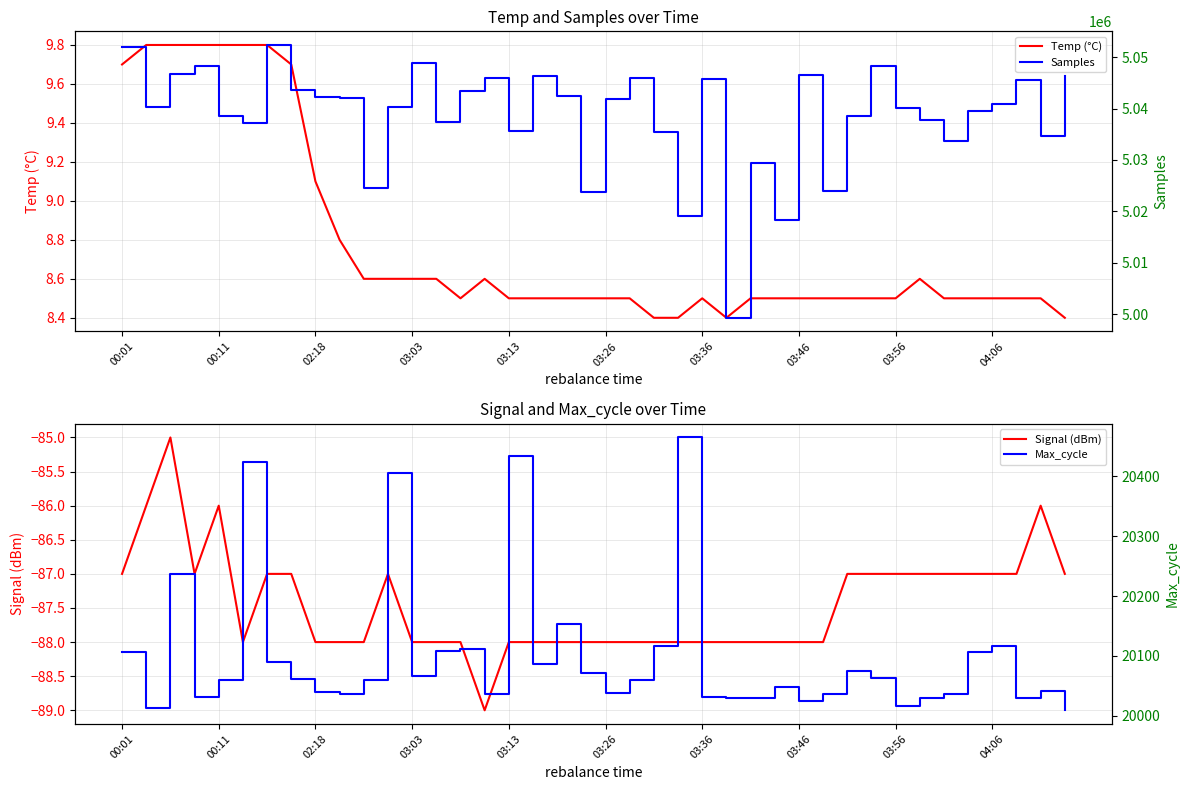

How many interior local valleys does the Signal (dBm) series have?

3